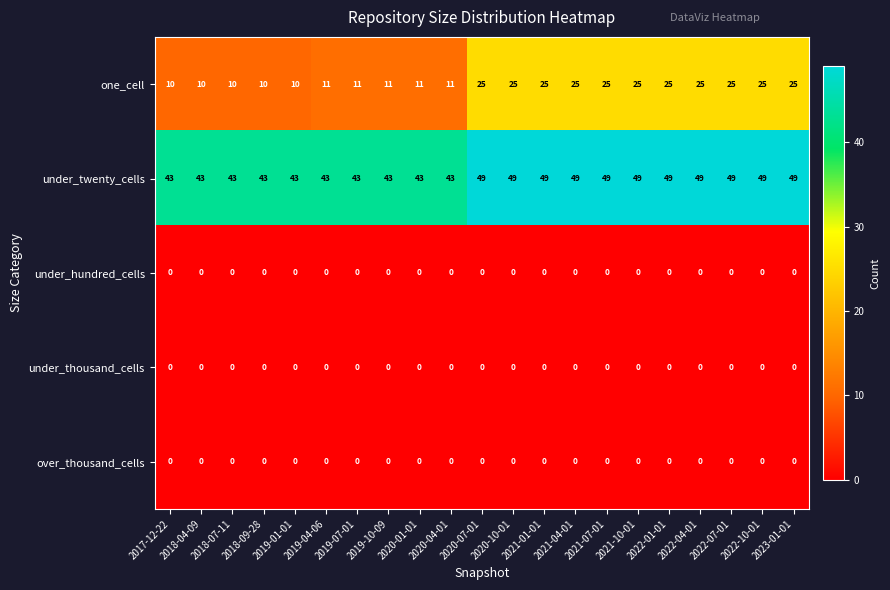

The value of over_thousand_cells at 2019-07-01 is 0. True or false?

True